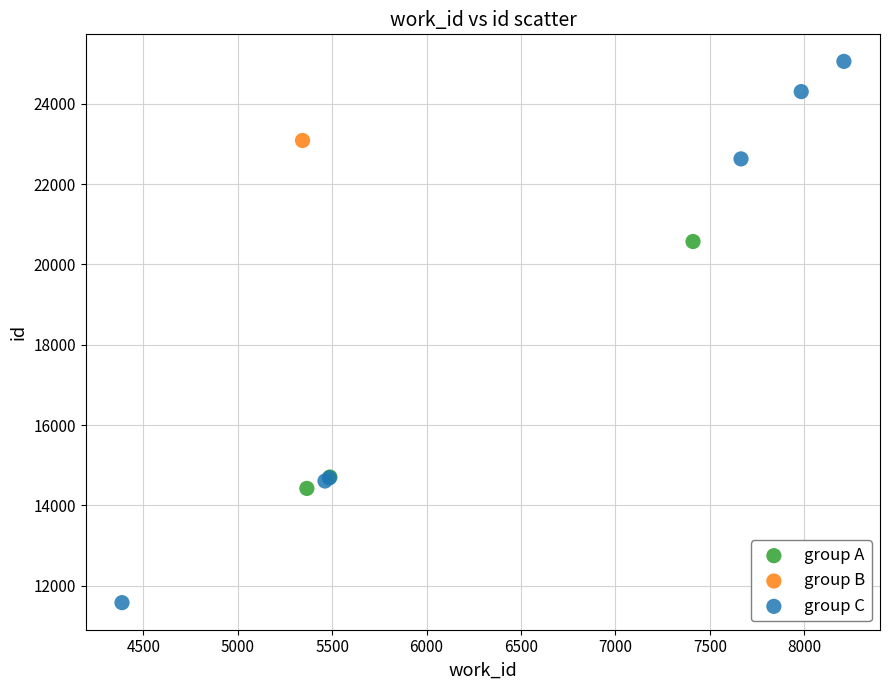

What are all the series names shown in the legend?

group A, group B, group C